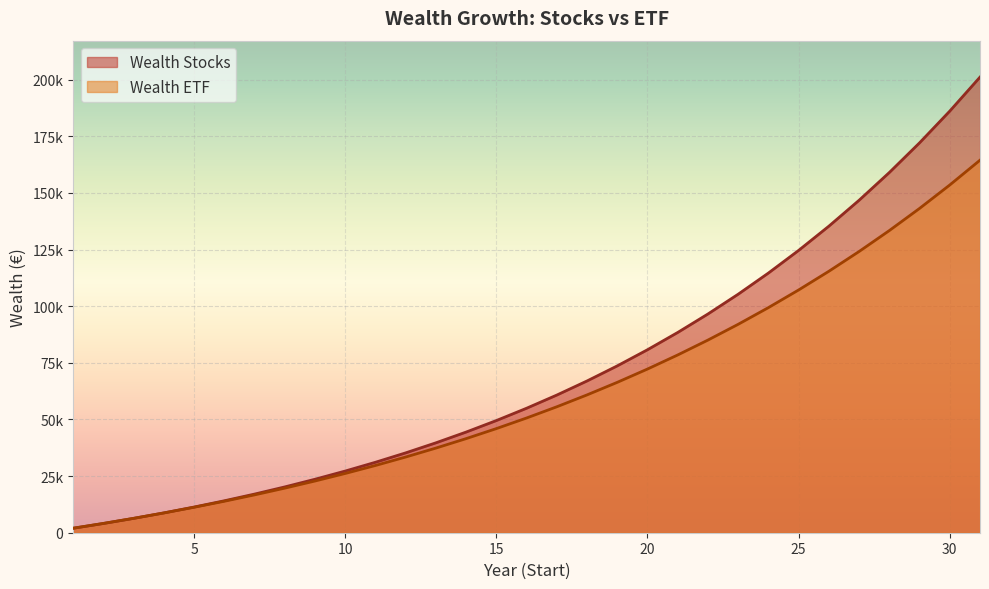

How many lines are shown in the chart?

2